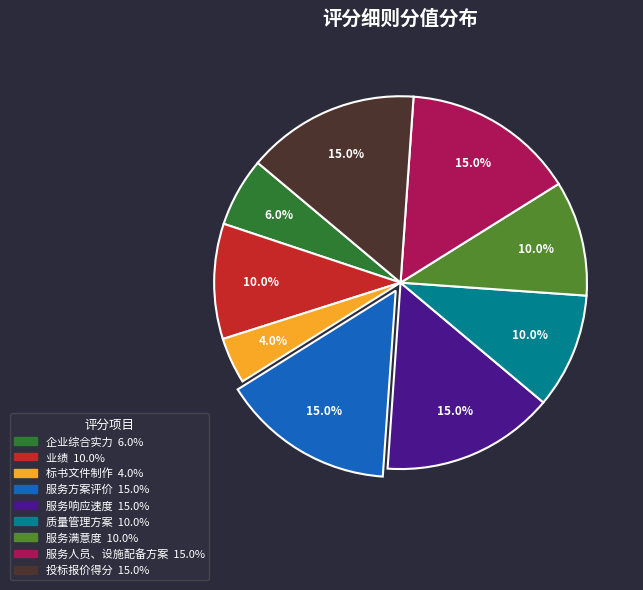

To the nearest percent, what is the difference between the 投标报价得分 and 质量管理方案 slice percentages?

5%